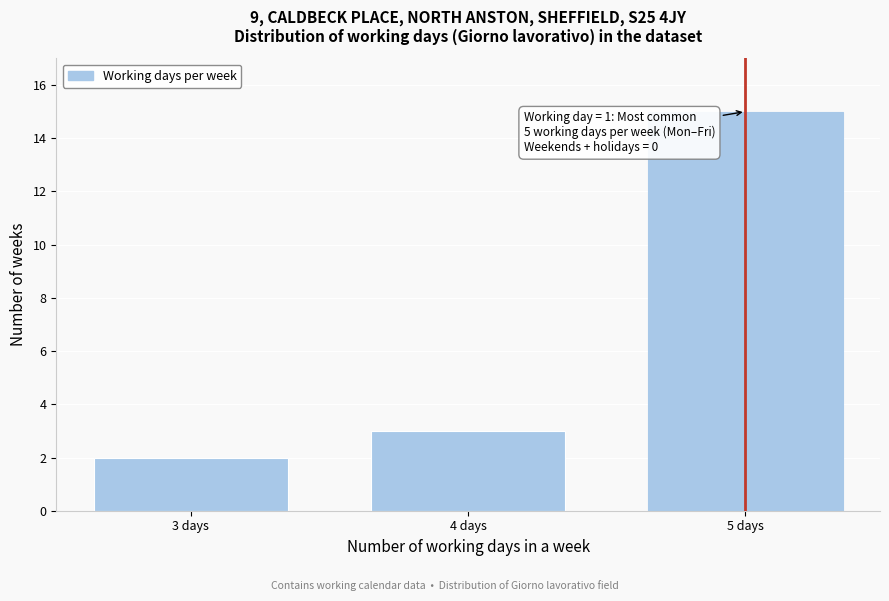

Reading left to right, transcribe all the data shown in this chart.

3 days=2	4 days=3	5 days=15